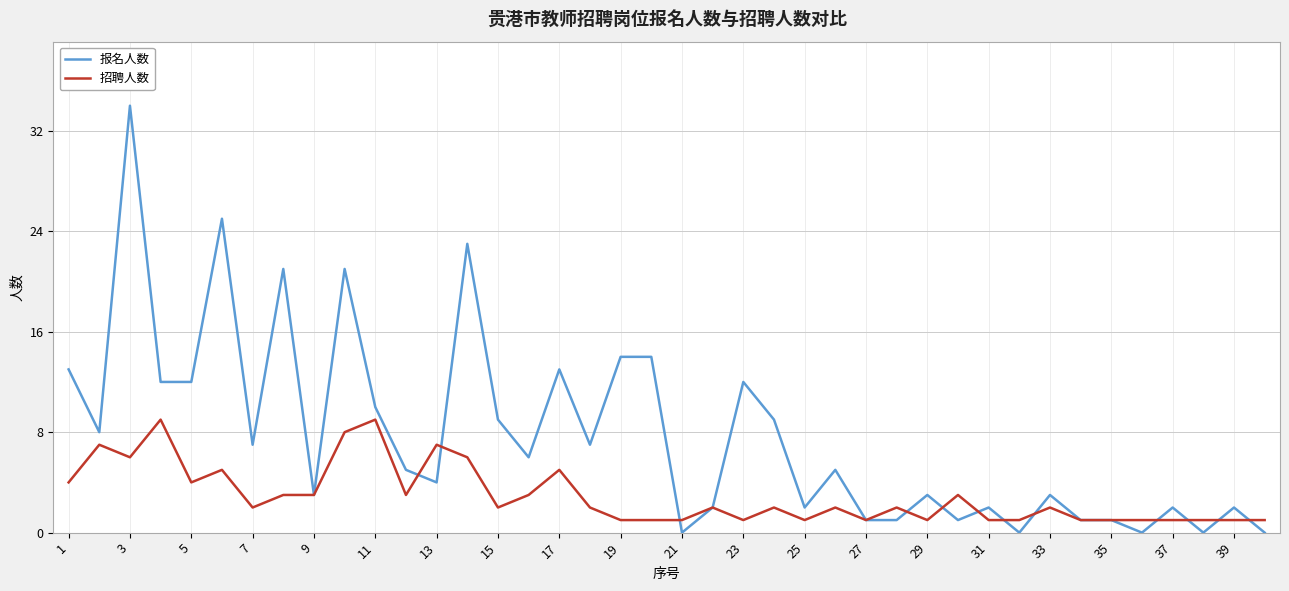

What is the difference between the second highest and second lowest values in the 报名人数 series?

25